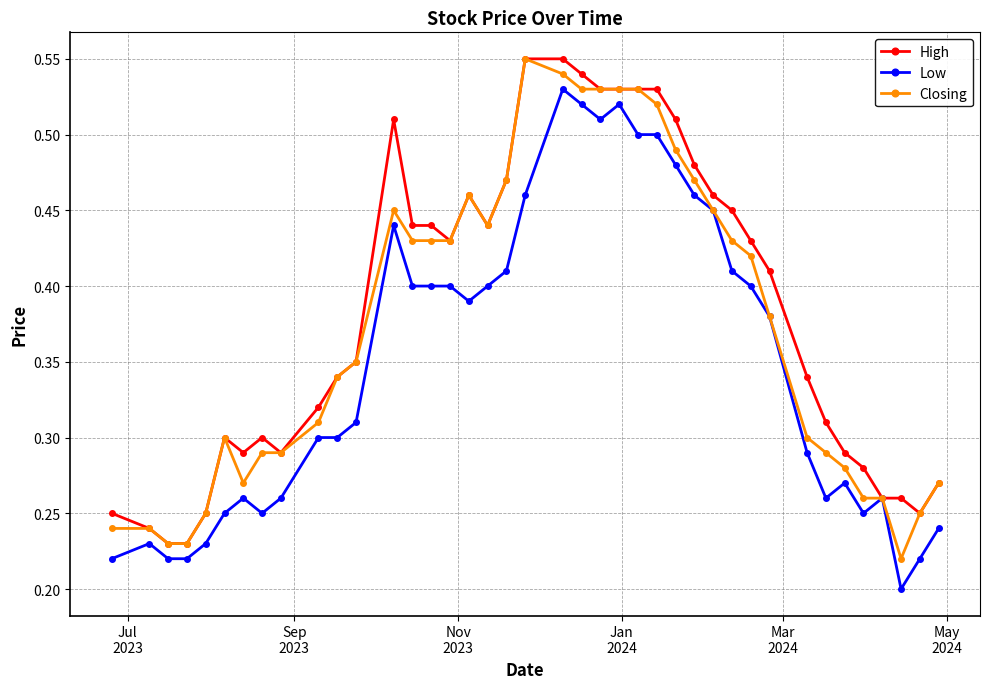

Count the number of categories in the chart.

40